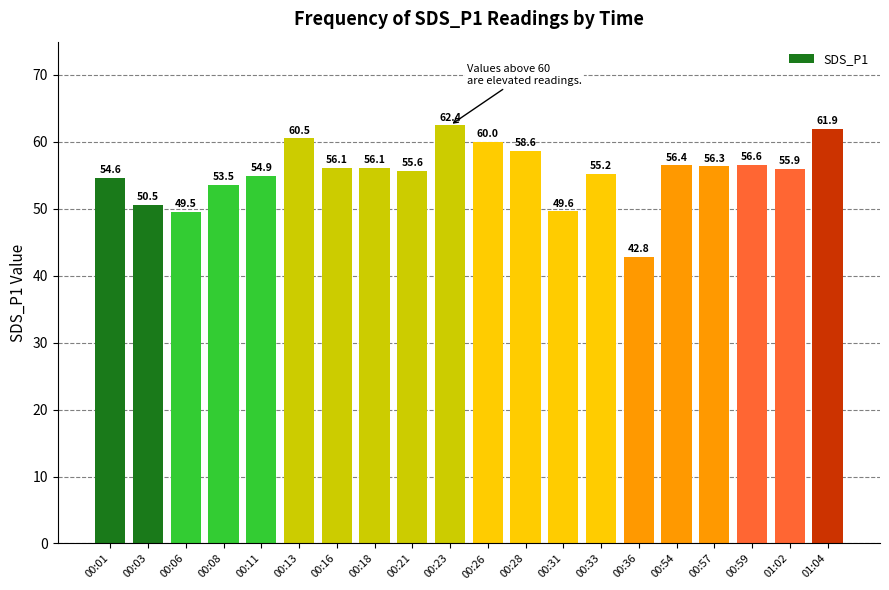

What is the label of the 4th bar from the right?

00:57